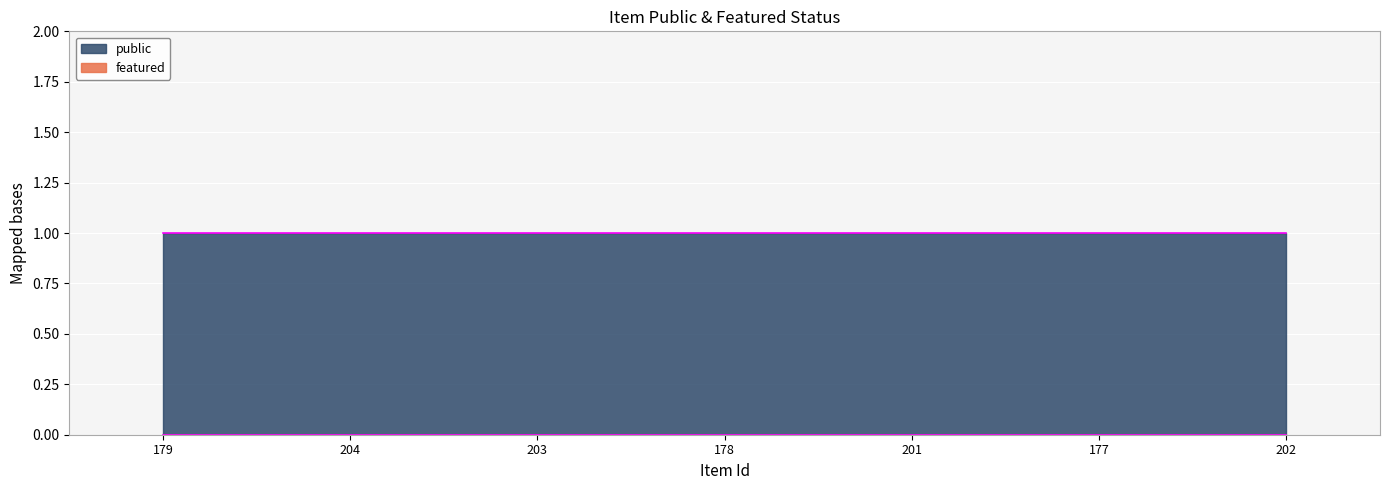

What position from the right is 177?

2